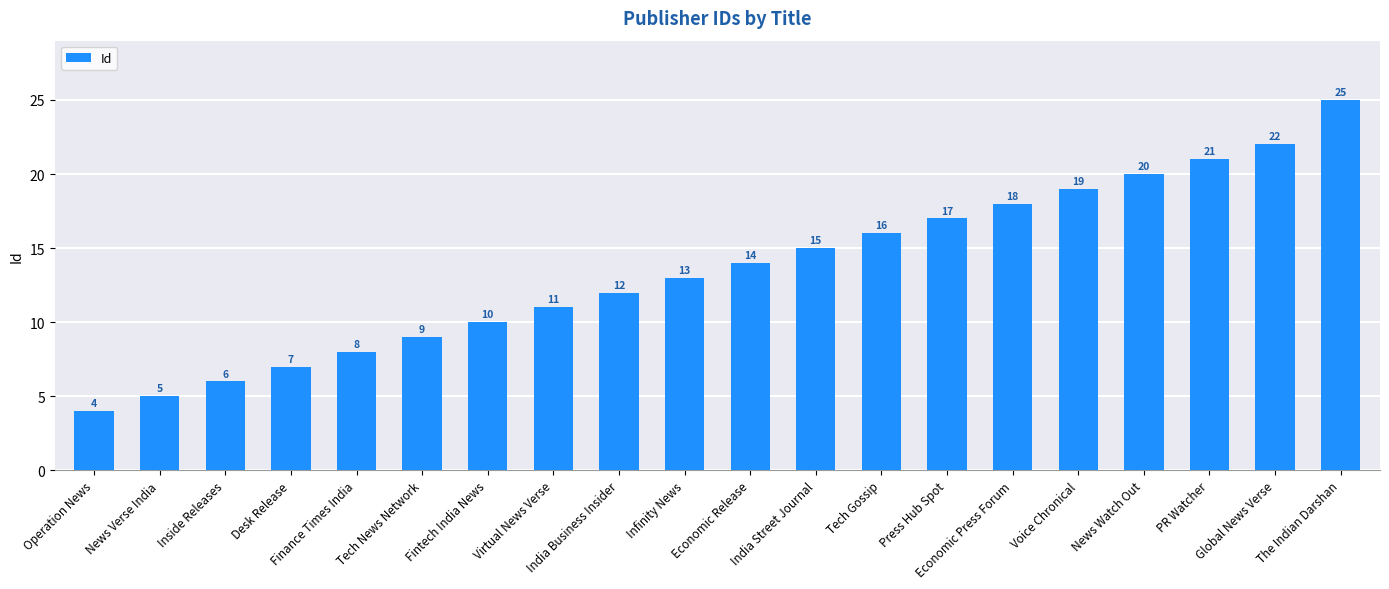

Which category has the lowest value across all series?

Operation News